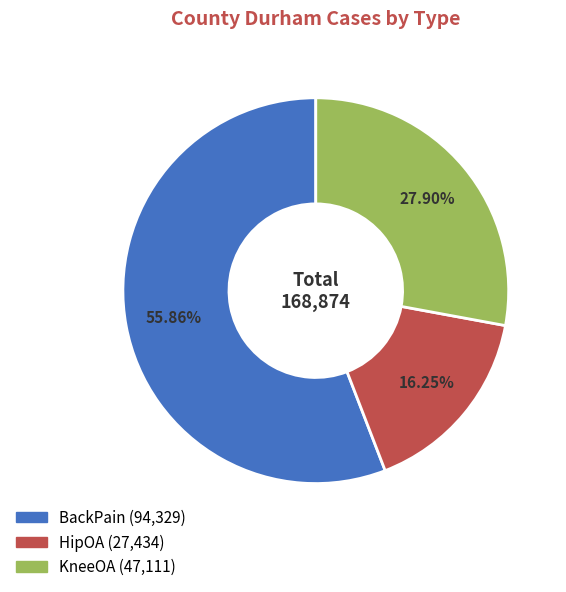

How many slices are in this pie chart?

3